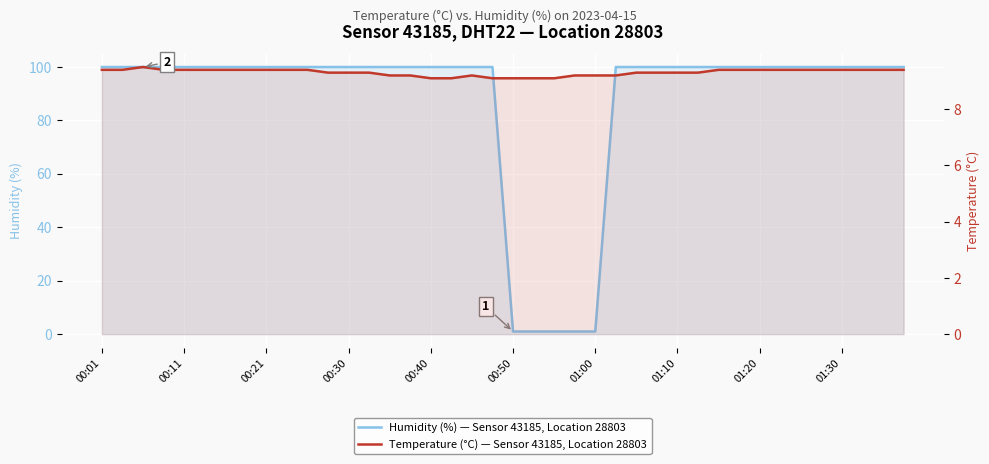

Which series changed the most between 19 and 37?

Temperature (°C) — Sensor 43185, Location 28803